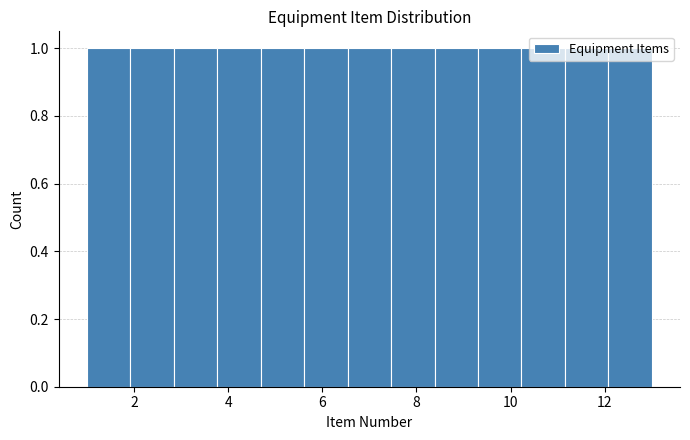

Reading left to right, transcribe this chart: for each bar, give the range it covers on the x-axis and its height. Neither the bar edges nor the heights are printed on the chart, so give them approximately, as read against the axes.

1.0 to 2.0: 1
2.0 to 2.8: 1
2.8 to 3.8: 1
3.8 to 4.6: 1
4.6 to 5.6: 1
5.6 to 6.6: 1
6.6 to 7.4: 1
7.4 to 8.4: 1
8.4 to 9.4: 1
9.4 to 10.2: 1
10.2 to 11.2: 1
11.2 to 12.0: 1
12.0 to 13.0: 1